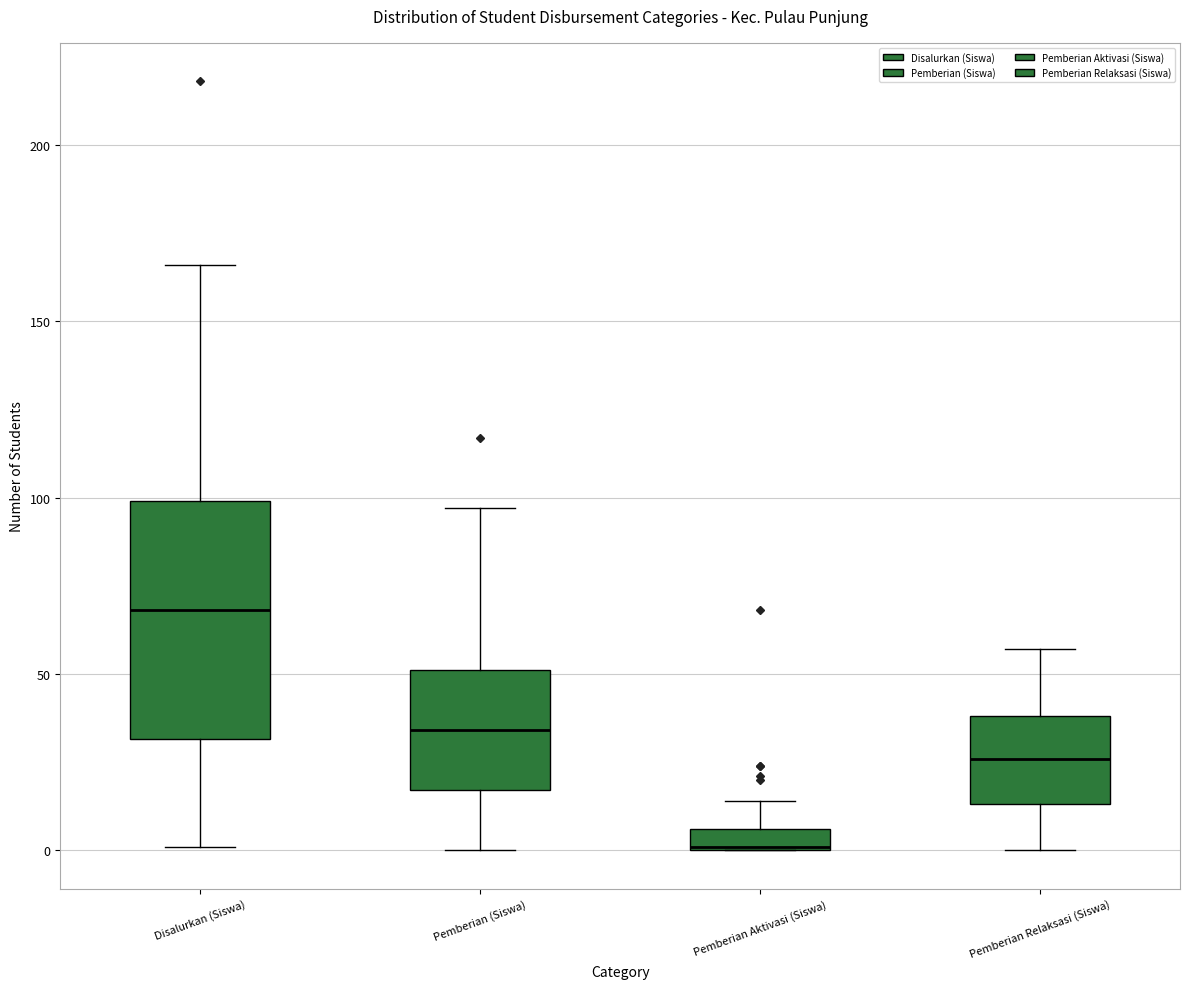

Comparing the boxes themselves (not the whiskers), which one is the tallest?

Disalurkan (Siswa)